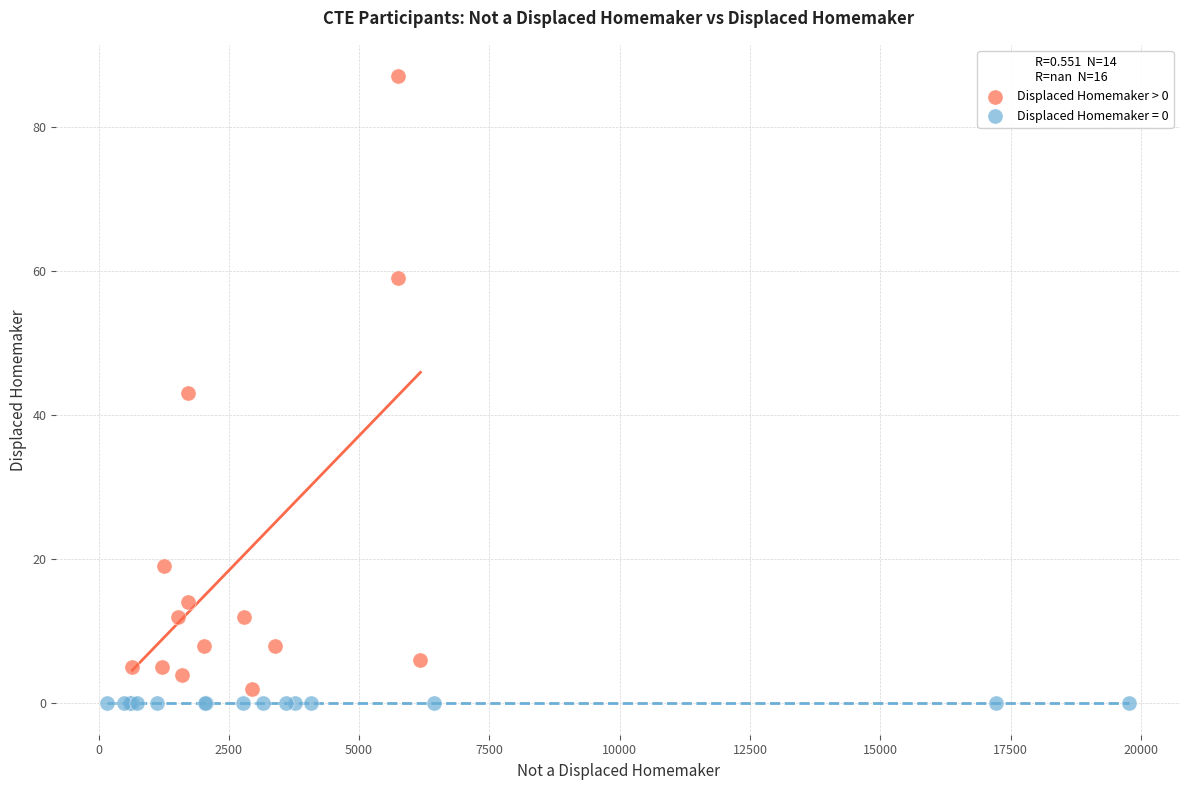

Which series contains the highest Y value?

Displaced Homemaker > 0